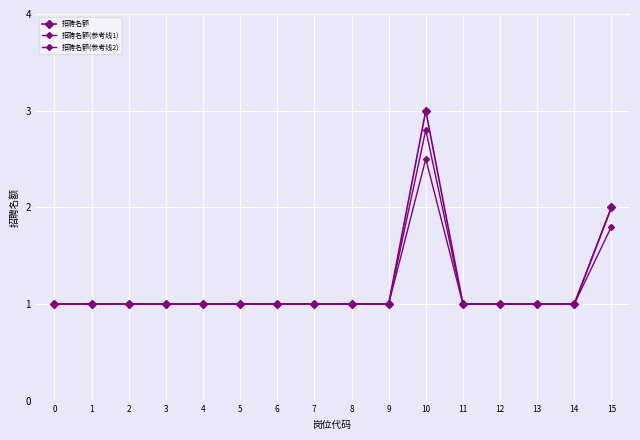

What is the difference between the 招聘名额(参考线2) values at 8 and 10?

1.5